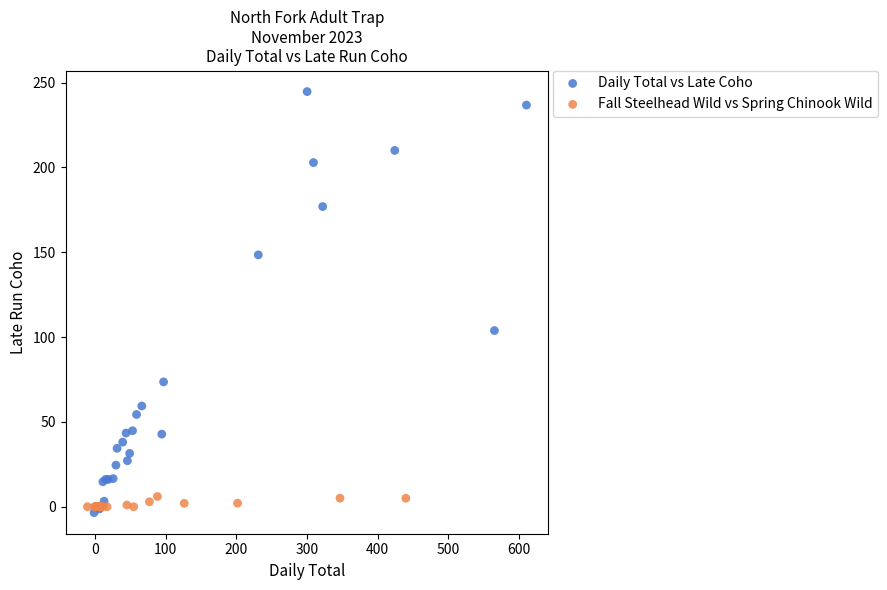

Which series has the largest Y range (max minus min)?

Daily Total vs Late Coho